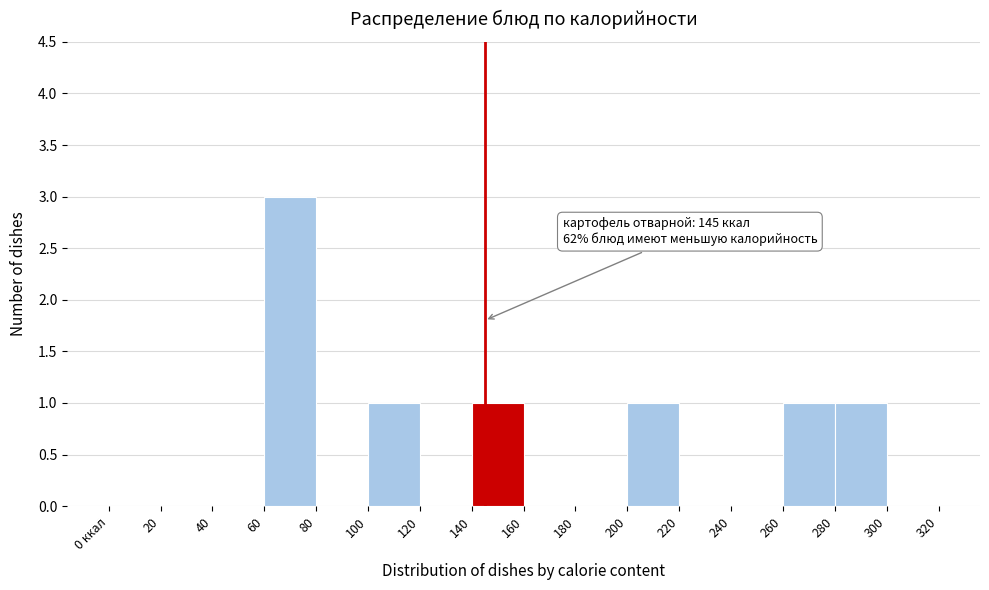

Reading left to right, extract all data points from this chart.

0 ккал=0	20=0	40=0	60=3	80=0	100=1	120=0	140=1	160=0	180=0	200=1	220=0	240=0	260=1	280=1	300=0